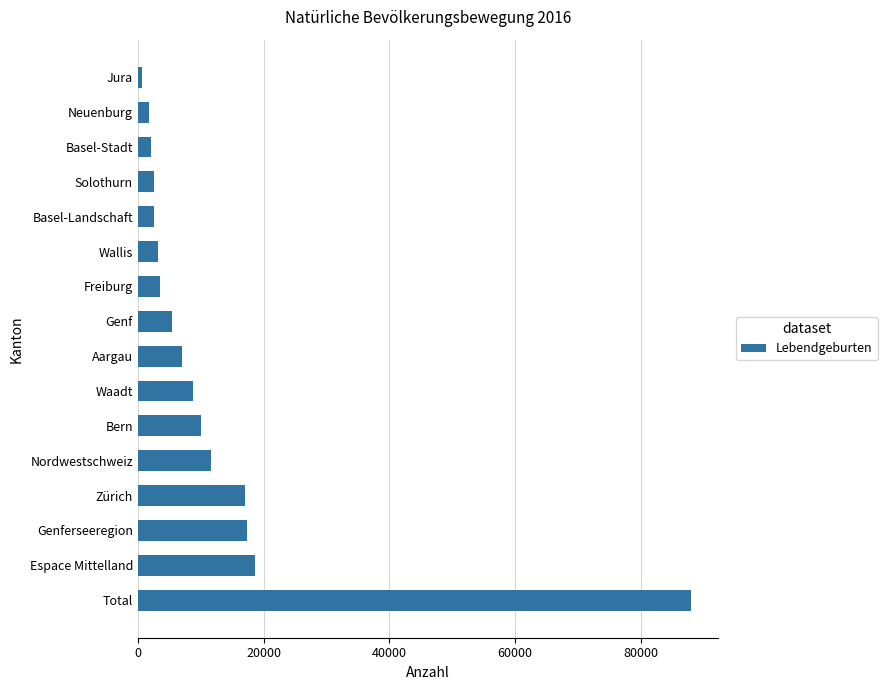

The chart shows a value of 18693 at Espace Mittelland. True or false?

True